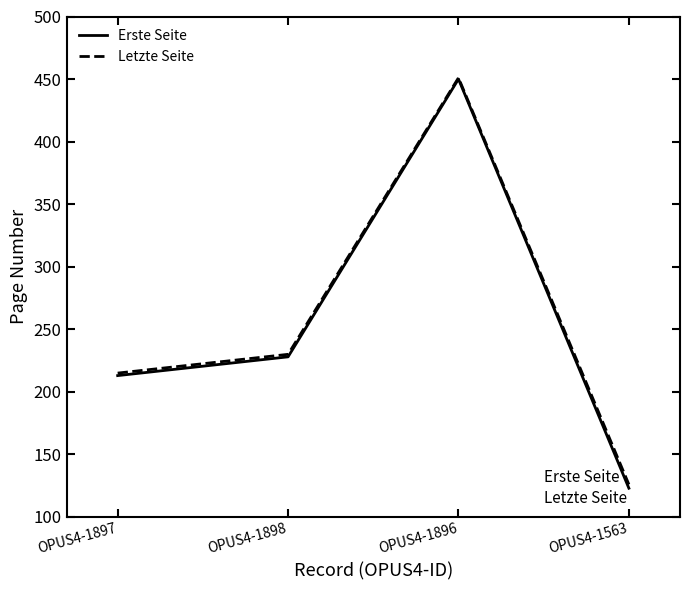

Where is the first local maximum for Letzte Seite?

OPUS4-1896